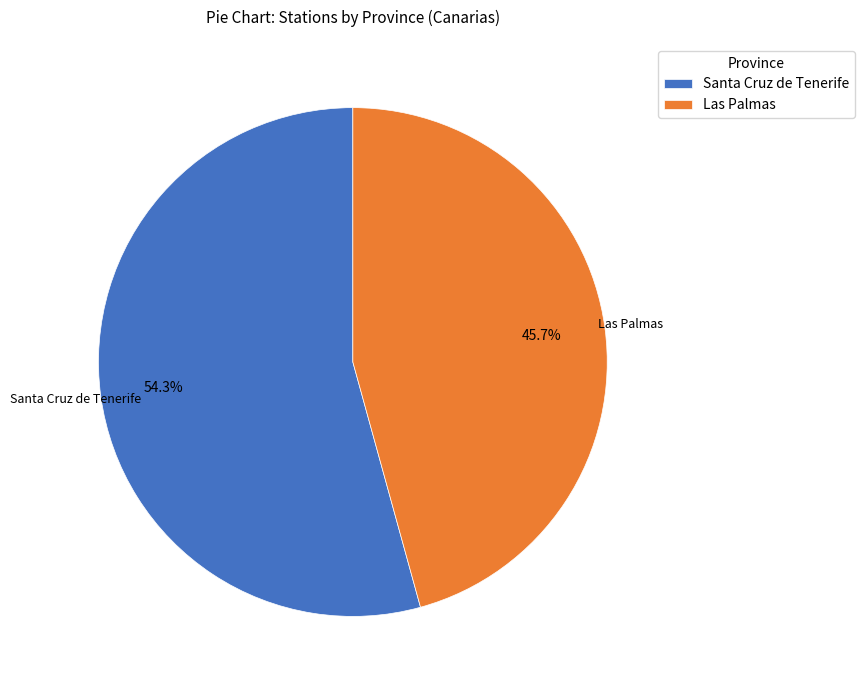

To the nearest percent, what percentage of the pie is Las Palmas?

46%